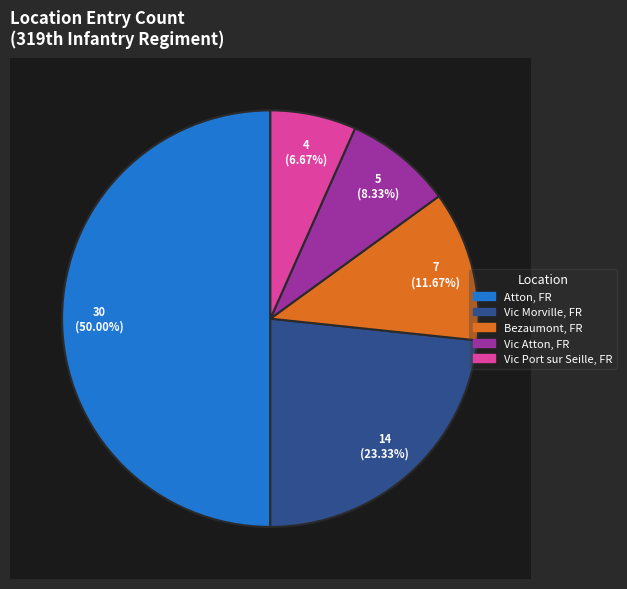

The Atton, FR slice represents 39% of the pie. True or false?

False